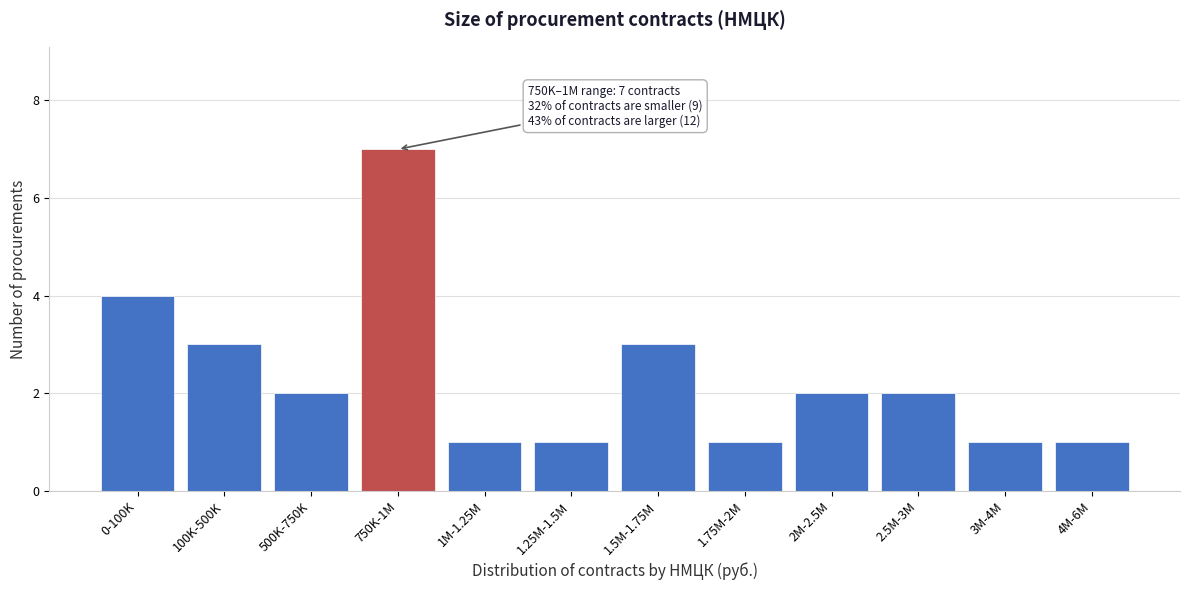

Reading left to right, list all the values displayed in this chart.

0-100K=4	100K-500K=3	500K-750K=2	750K-1M=7	1M-1.25M=1	1.25M-1.5M=1	1.5M-1.75M=3	1.75M-2M=1	2M-2.5M=2	2.5M-3M=2	3M-4M=1	4M-6M=1